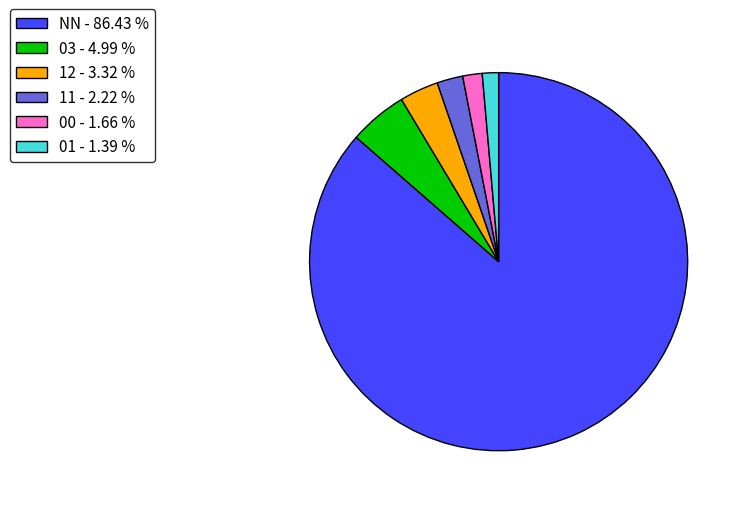

Count the number of slices in the pie.

6